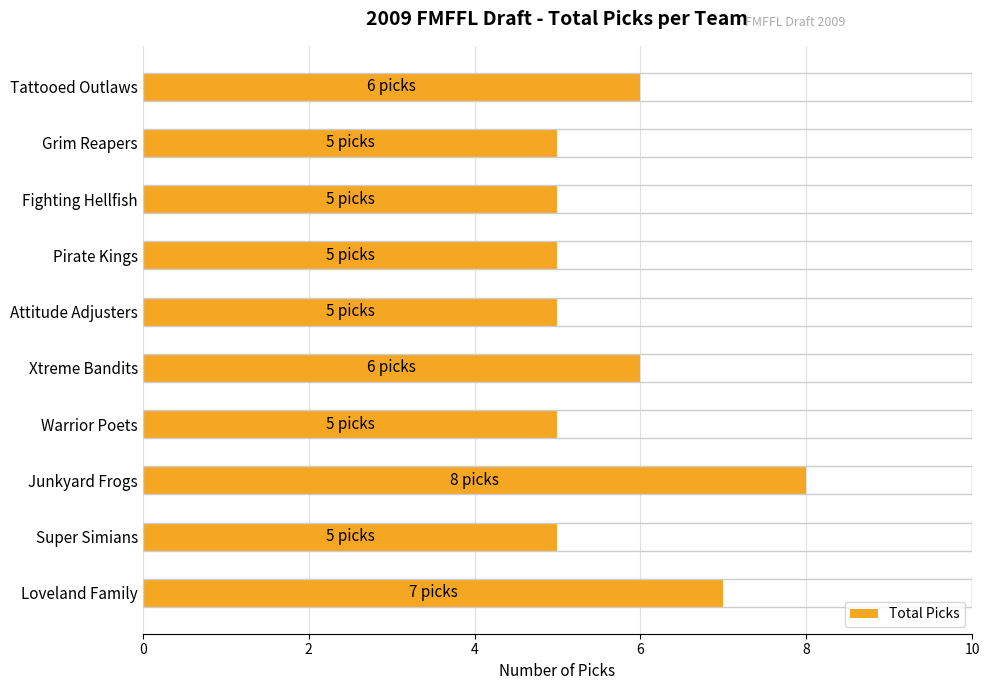

Does the chart contain stacked bars?

No